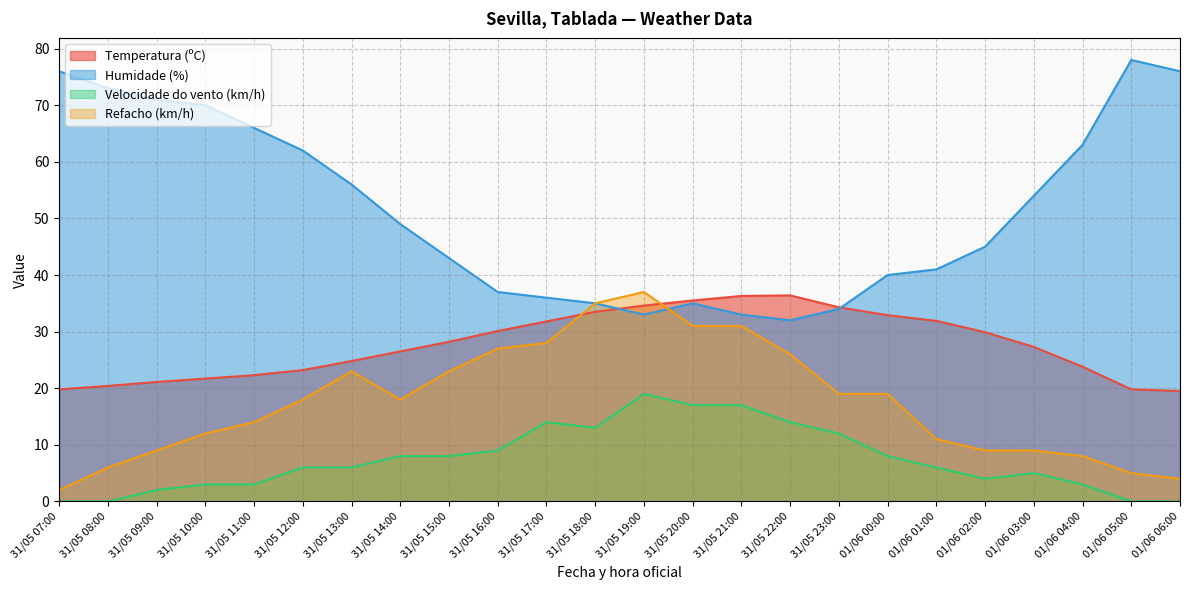

At which label is Humidade (%) closest to 55?

31/05 13:00